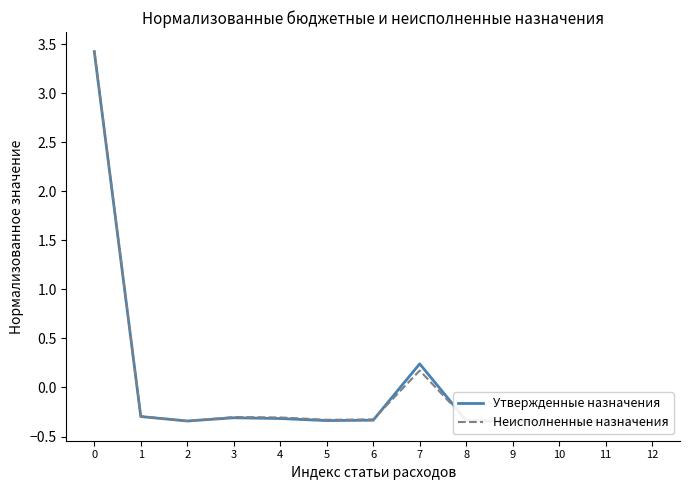

Reading right to left, what are all the values shown in this chart?

Утвержденные назначения: 12=-0.4	11=-0.3	10=-0.3	9=-0.4	8=-0.3	7=0.2	6=-0.3	5=-0.3	4=-0.3	3=-0.3	2=-0.3	1=-0.3	0=3.4
Неисполненные назначения: 12=-0.3	11=-0.3	10=-0.3	9=-0.3	8=-0.3	7=0.2	6=-0.3	5=-0.3	4=-0.3	3=-0.3	2=-0.3	1=-0.3	0=3.4